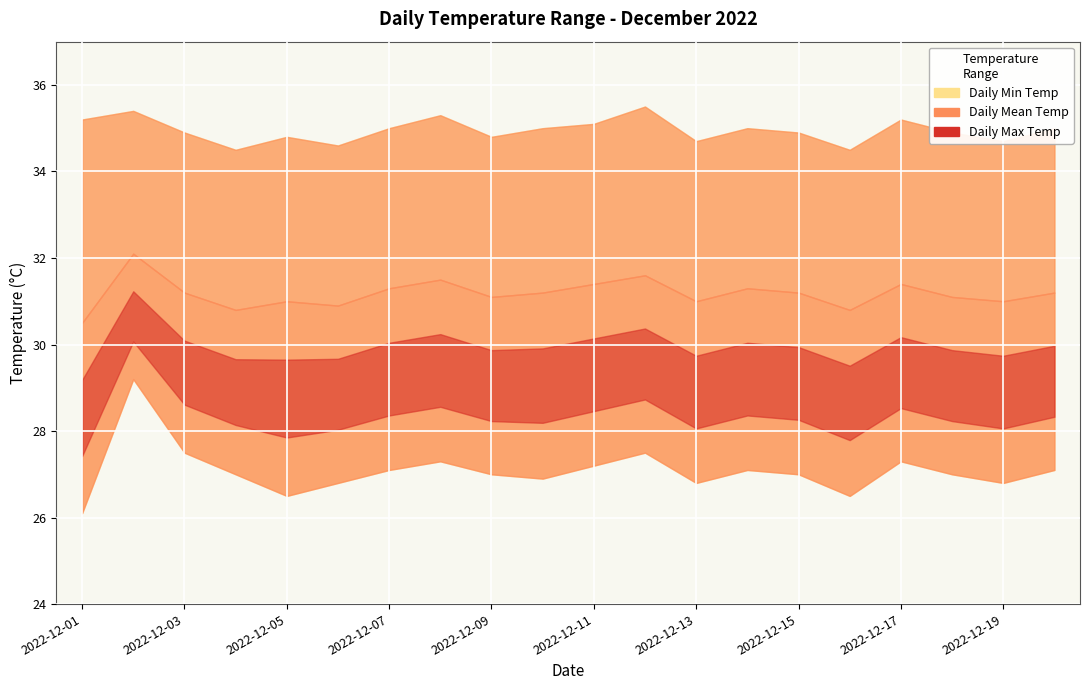

Reading right to left, transcribe all the data shown in this chart.

Daily Min Temp: 2022-12-20=27.1	2022-12-19=26.8	2022-12-18=27.0	2022-12-17=27.3	2022-12-16=26.5	2022-12-15=27.0	2022-12-14=27.1	2022-12-13=26.8	2022-12-12=27.5	2022-12-11=27.2	2022-12-10=26.9	2022-12-09=27.0	2022-12-08=27.3	2022-12-07=27.1	2022-12-06=26.8	2022-12-05=26.5	2022-12-04=27.0	2022-12-03=27.5	2022-12-02=29.2	2022-12-01=26.1
Daily Mean Temp: 2022-12-20=31.2	2022-12-19=31.0	2022-12-18=31.1	2022-12-17=31.4	2022-12-16=30.8	2022-12-15=31.2	2022-12-14=31.3	2022-12-13=31.0	2022-12-12=31.6	2022-12-11=31.4	2022-12-10=31.2	2022-12-09=31.1	2022-12-08=31.5	2022-12-07=31.3	2022-12-06=30.9	2022-12-05=31.0	2022-12-04=30.8	2022-12-03=31.2	2022-12-02=32.1	2022-12-01=30.5
Daily Max Temp: 2022-12-20=35.0	2022-12-19=34.7	2022-12-18=34.9	2022-12-17=35.2	2022-12-16=34.5	2022-12-15=34.9	2022-12-14=35.0	2022-12-13=34.7	2022-12-12=35.5	2022-12-11=35.1	2022-12-10=35.0	2022-12-09=34.8	2022-12-08=35.3	2022-12-07=35.0	2022-12-06=34.6	2022-12-05=34.8	2022-12-04=34.5	2022-12-03=34.9	2022-12-02=35.4	2022-12-01=35.2